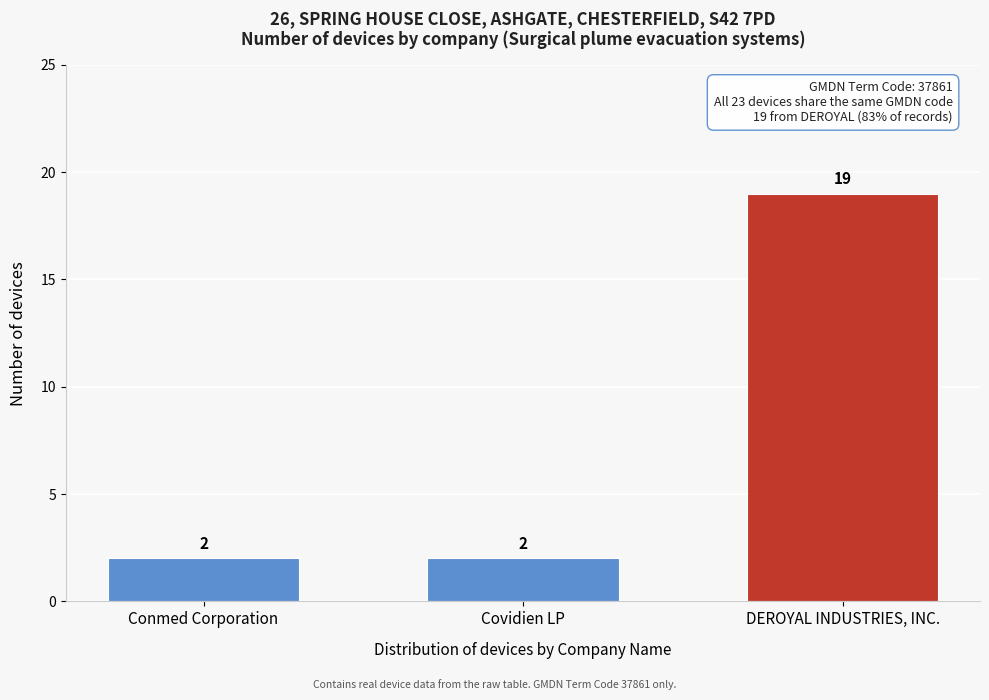

Reading left to right, extract all data points from this chart.

Conmed Corporation=2	Covidien LP=2	DEROYAL INDUSTRIES, INC.=19